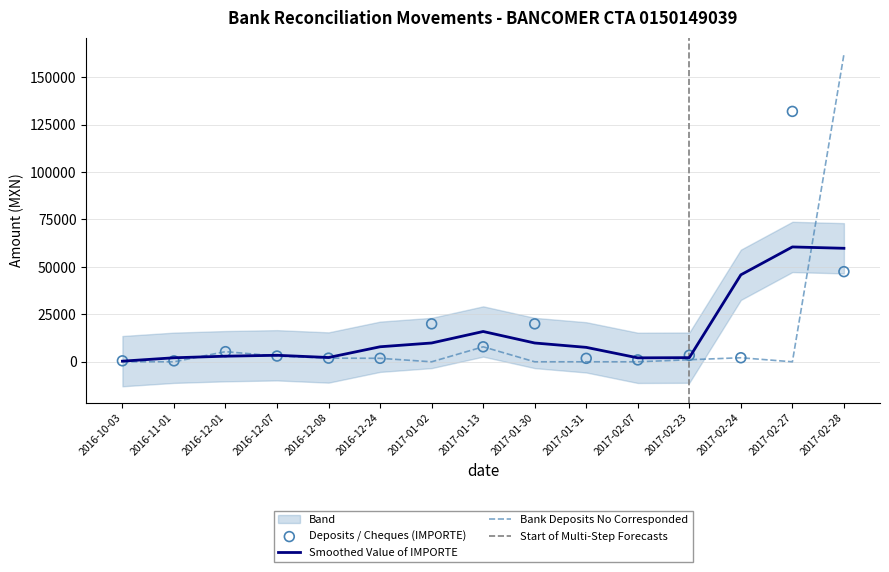

Is the value of Deposits / Cheques (IMPORTE) at 2017-02-23 greater than the value of Bank Deposits No Corresponded at 2017-01-13?

No